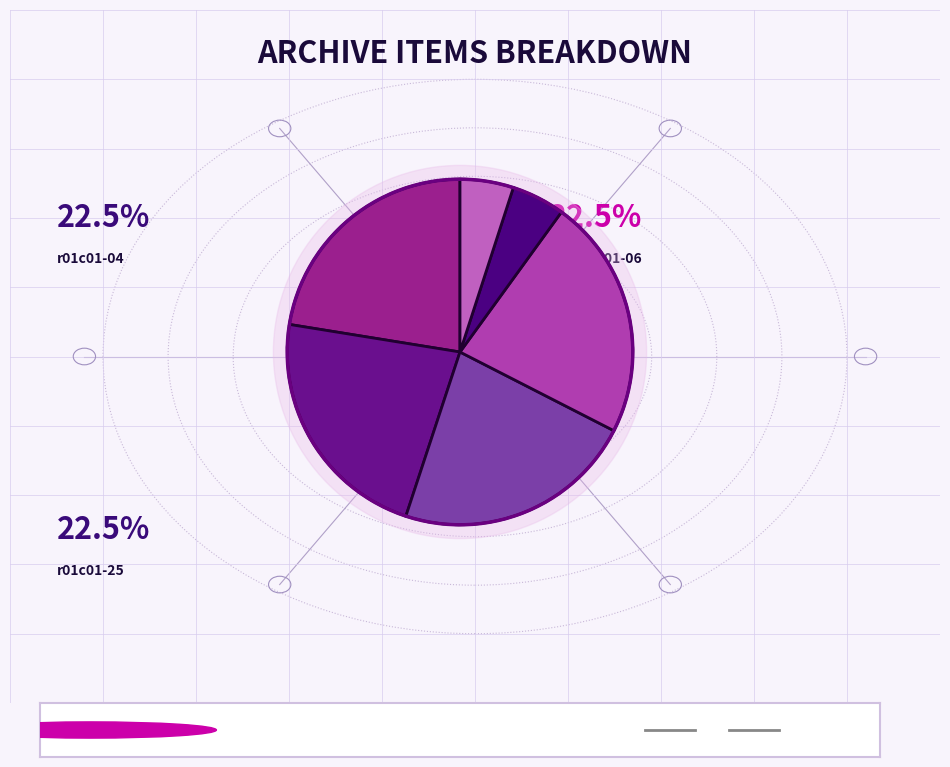

Is there a majority slice in this chart?

No